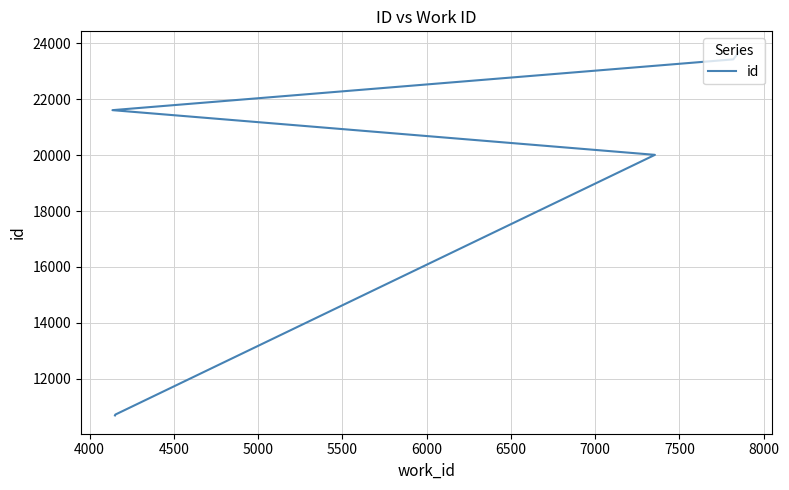

The value at 5500 is 32203. True or false?

False